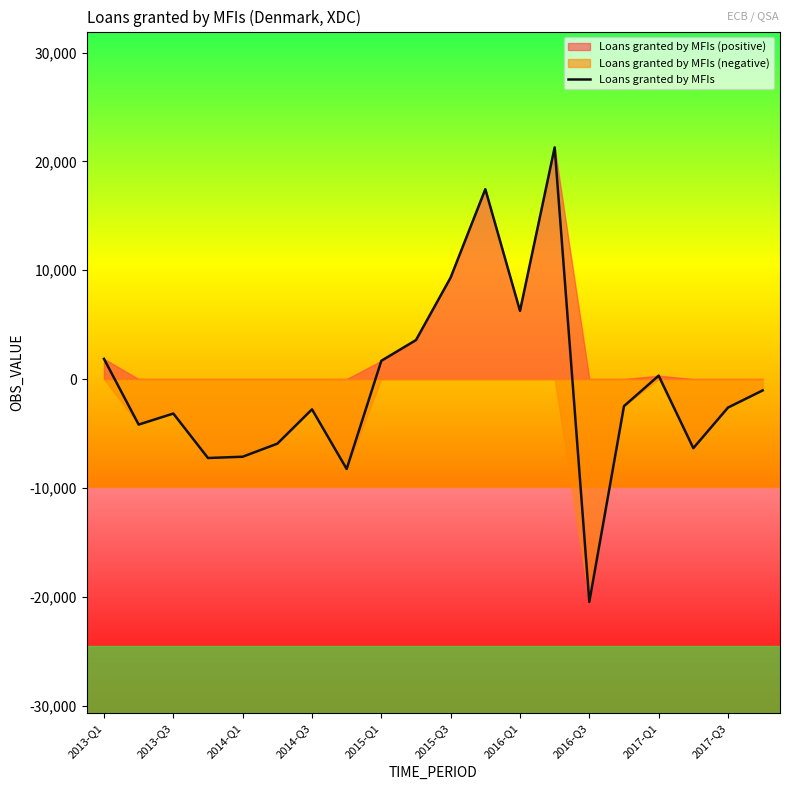

Which category has the lowest value in the Loans granted by MFIs series?

2016-Q3